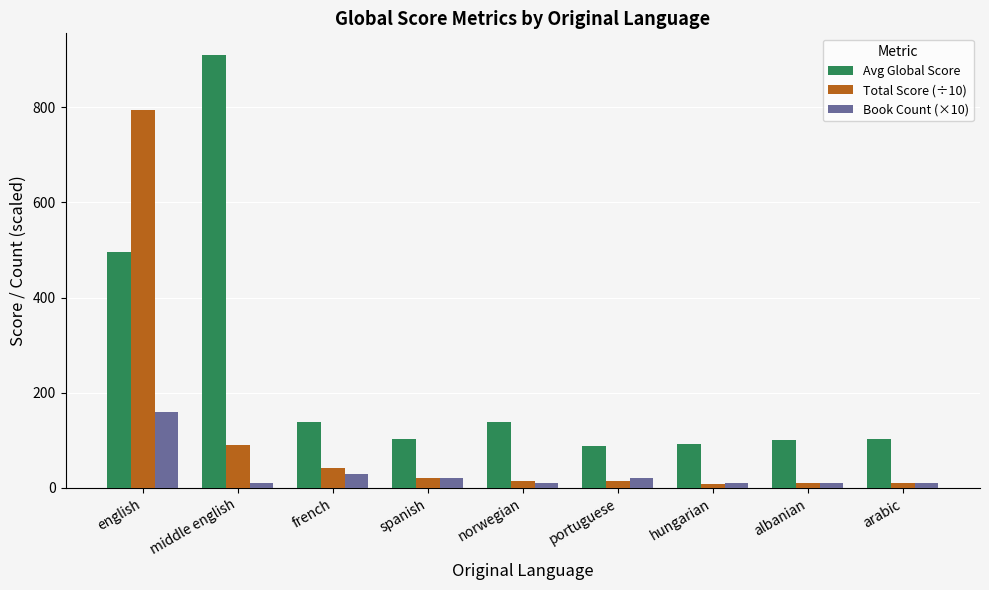

How many groups of bars are there?

9